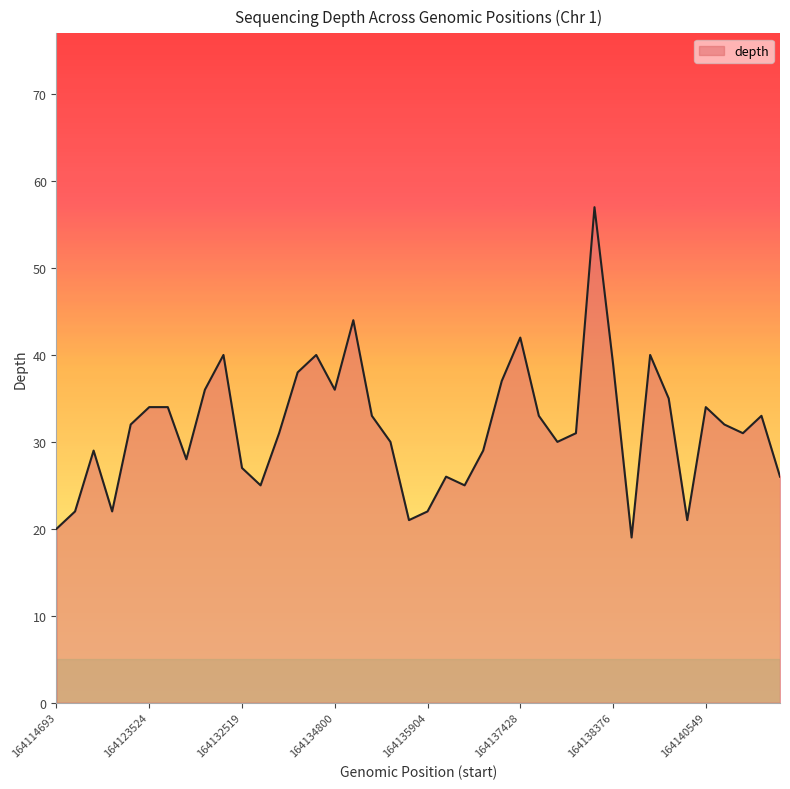

What is the difference between the maximum and minimum values?

38